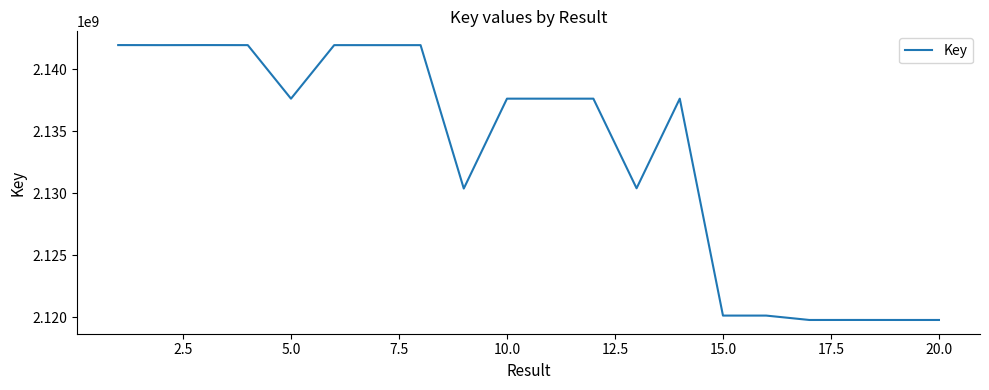

Does the chart have visible grid lines?

No